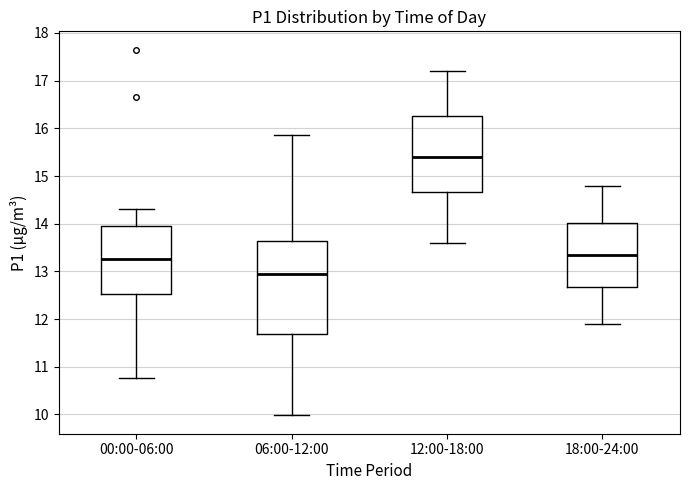

Where does the median line of the box for 18:00-24:00 sit on the y-axis? The values are not printed on the chart, so give them approximately, as read against the axis.

13.4